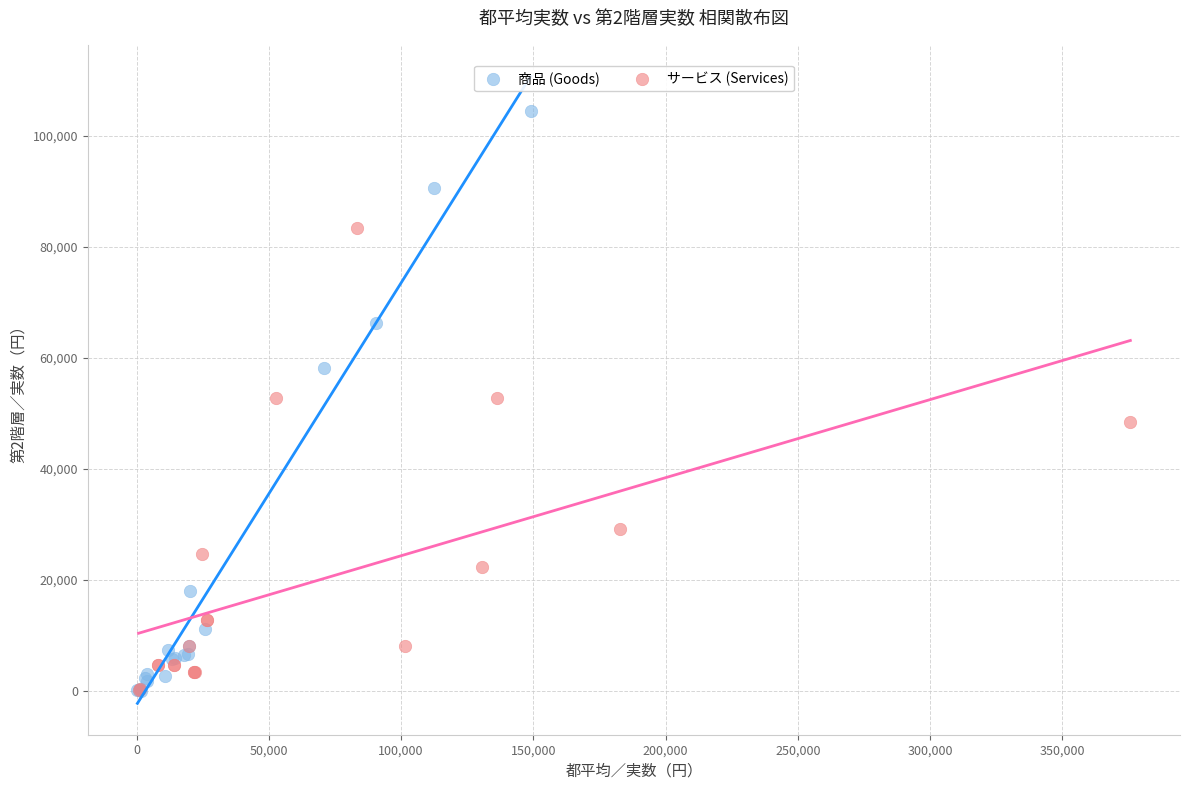

Which series has the largest Y range (max minus min)?

商品 (Goods)